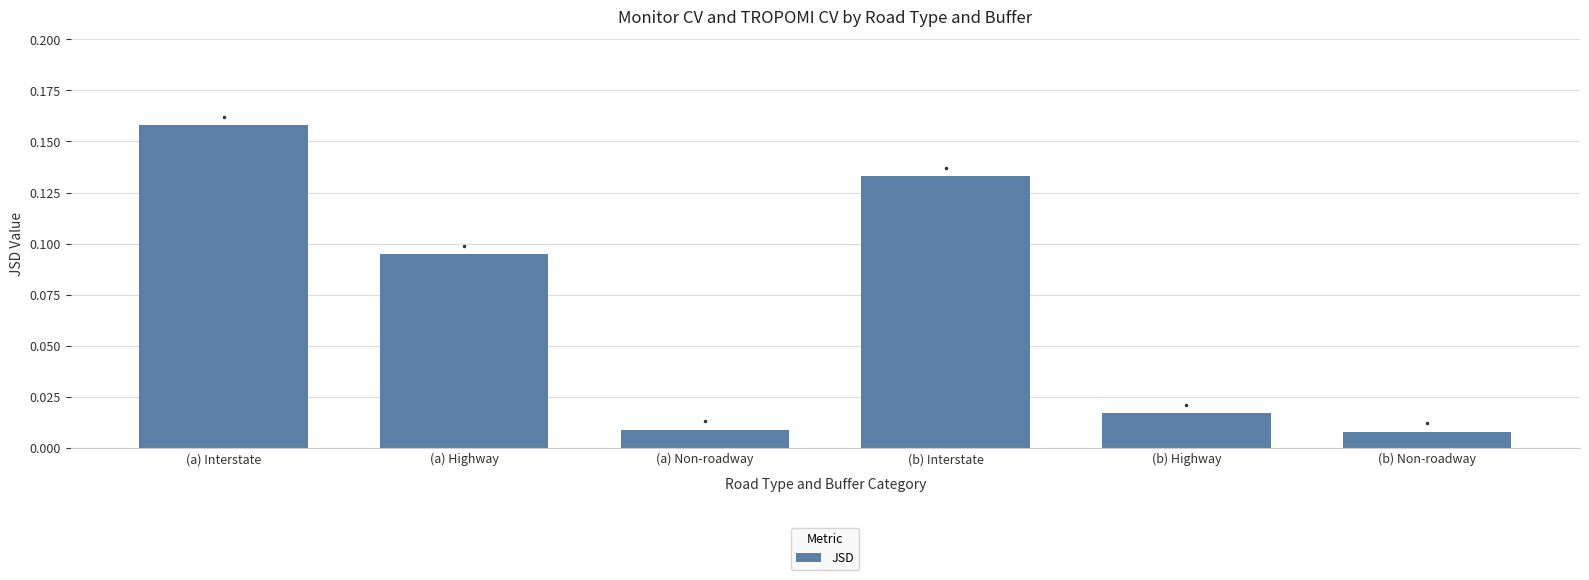

What position from the right is (b) Non-roadway?

1